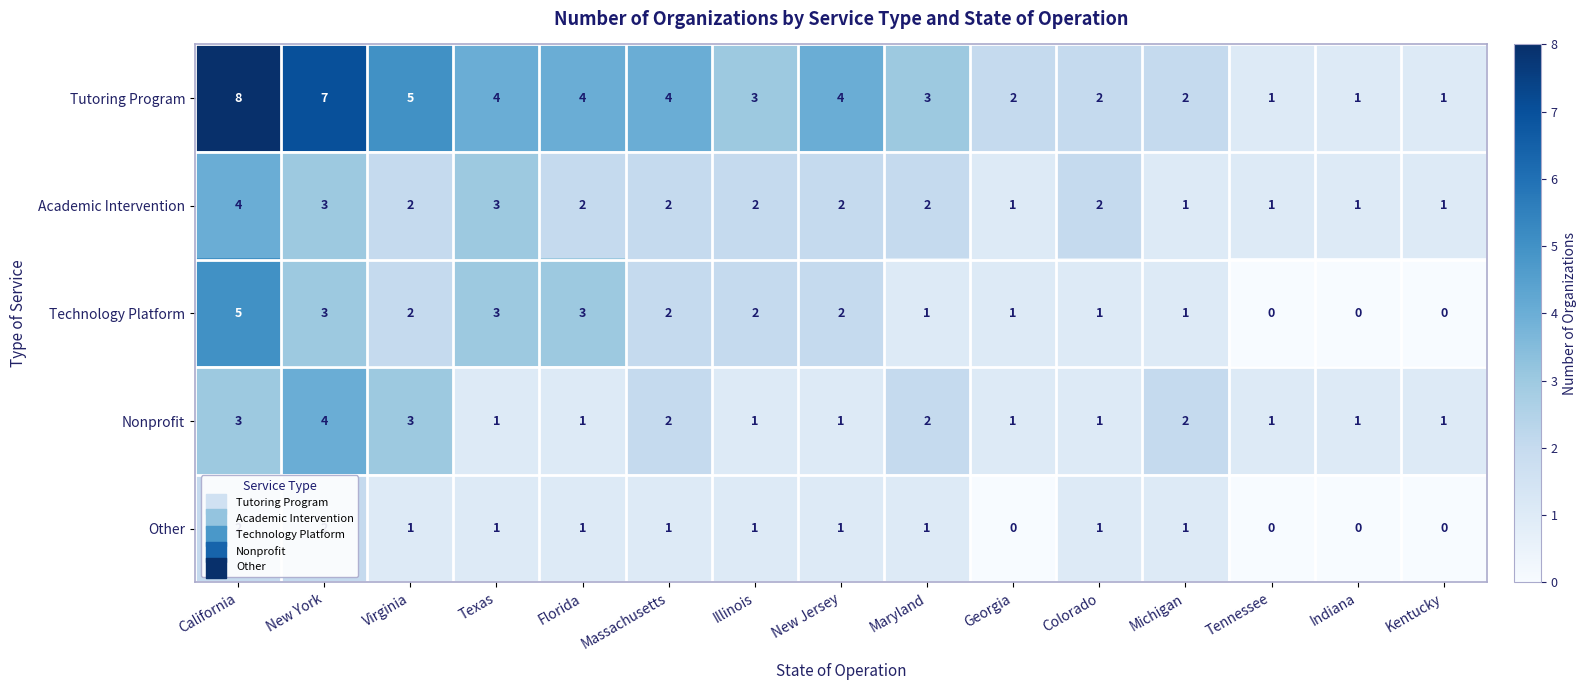

How many distinct data groups are displayed?

5